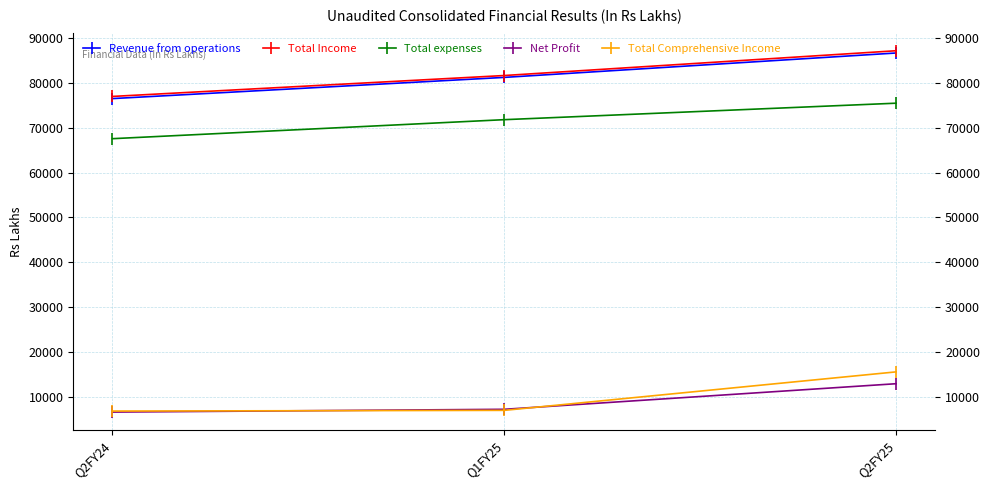

Which series changed the most between Q1FY25 and Q2FY25?

Total Comprehensive Income